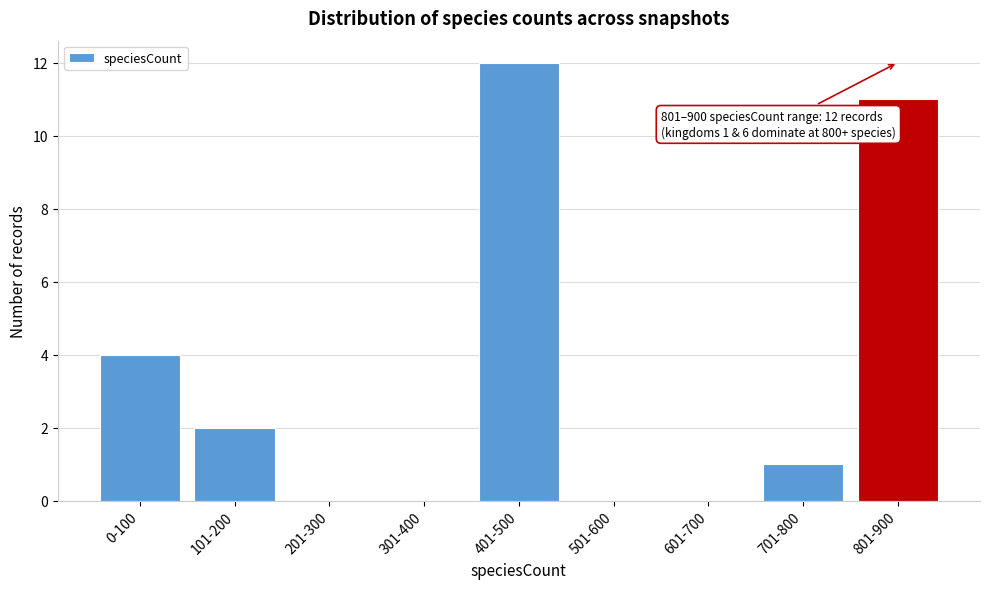

Reading left to right, what are all the values shown in this chart?

0-100=4	101-200=2	201-300=0	301-400=0	401-500=12	501-600=0	601-700=0	701-800=1	801-900=11